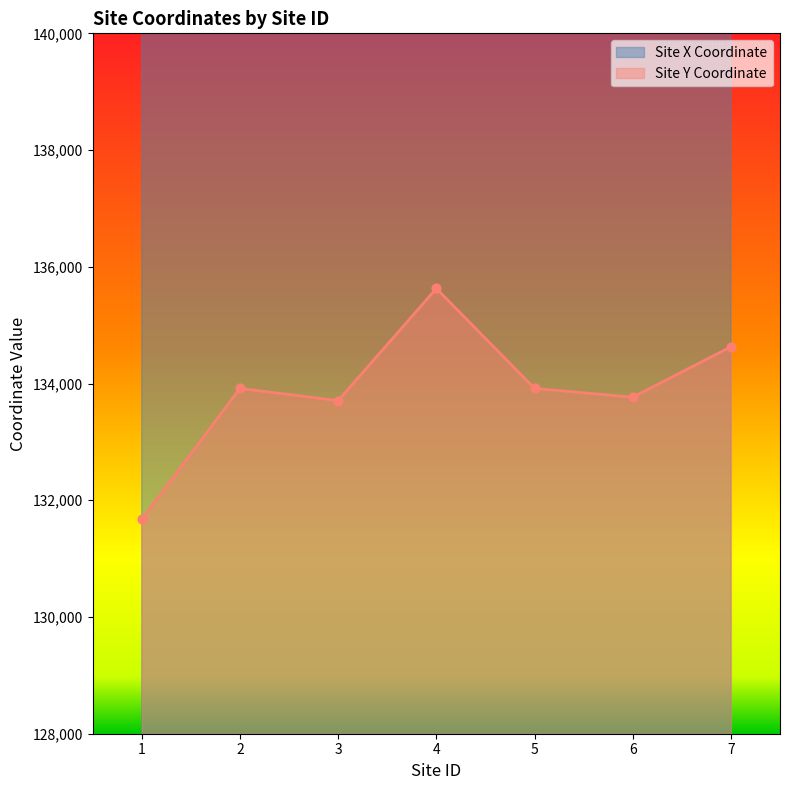

Is the value of Site Y Coordinate at 2 greater than the value of Site X Coordinate at 3?

No